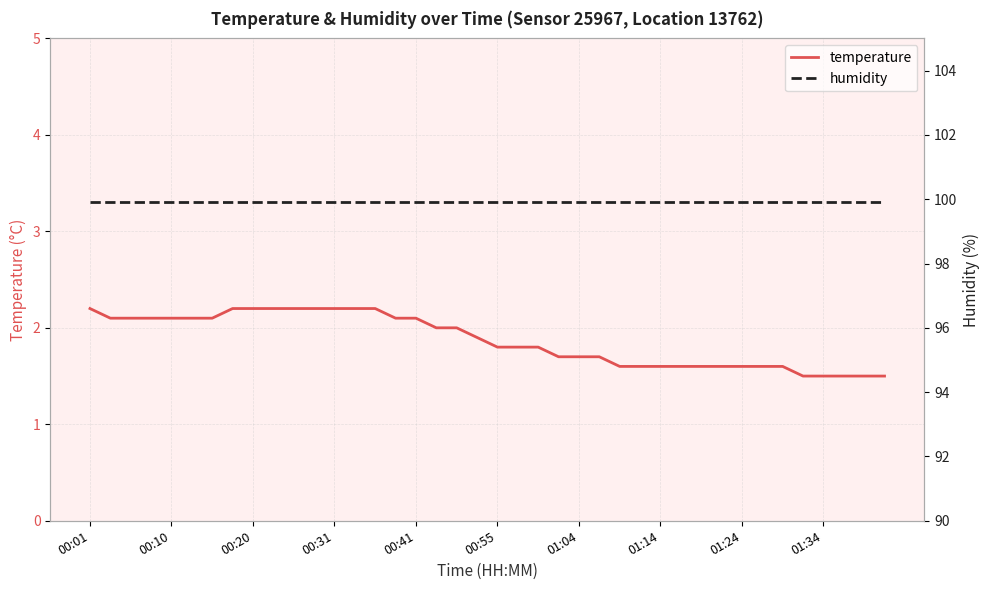

The value of temperature at 00:10 is 0.7. True or false?

False